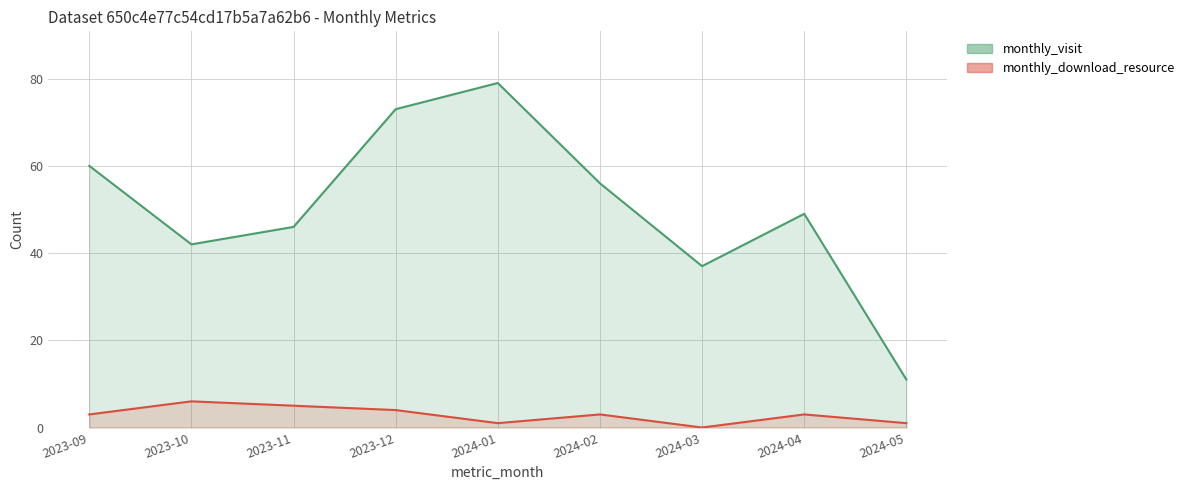

True or false: monthly_visit and monthly_download_resource cross at least once.

False